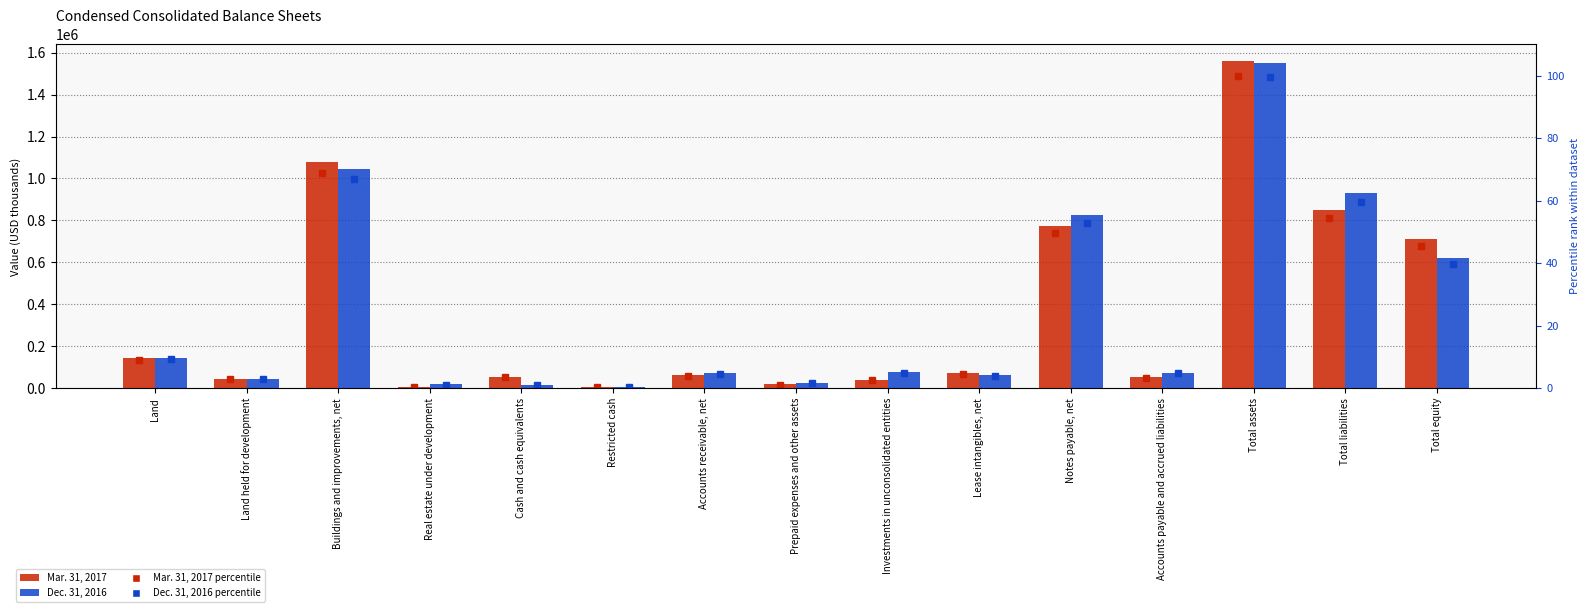

True or false: Mar. 31, 2017 (percentile) has a value of 54.4 at Total liabilities.

True